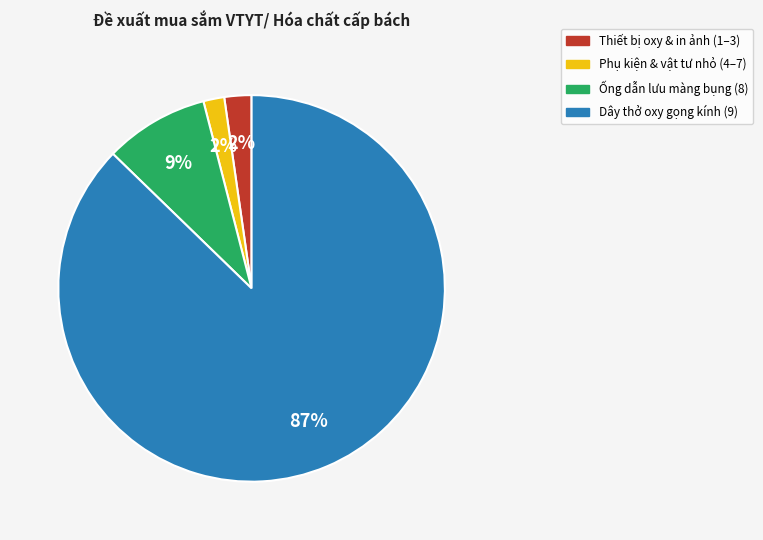

Is there any slice that represents more than half of the pie?

Yes